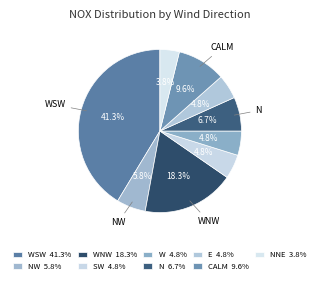

Which category has the biggest portion of the pie?

WSW